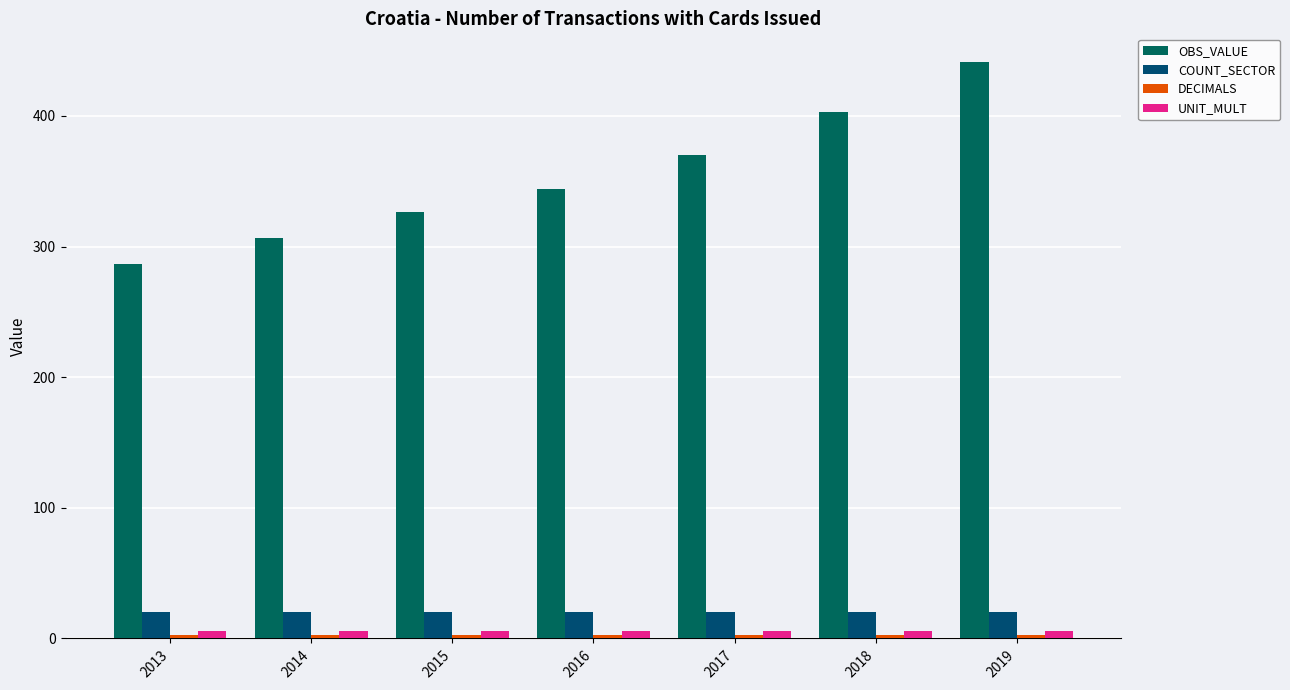

What is the value of the UNIT_MULT bar at the 4th from the left?

6.0